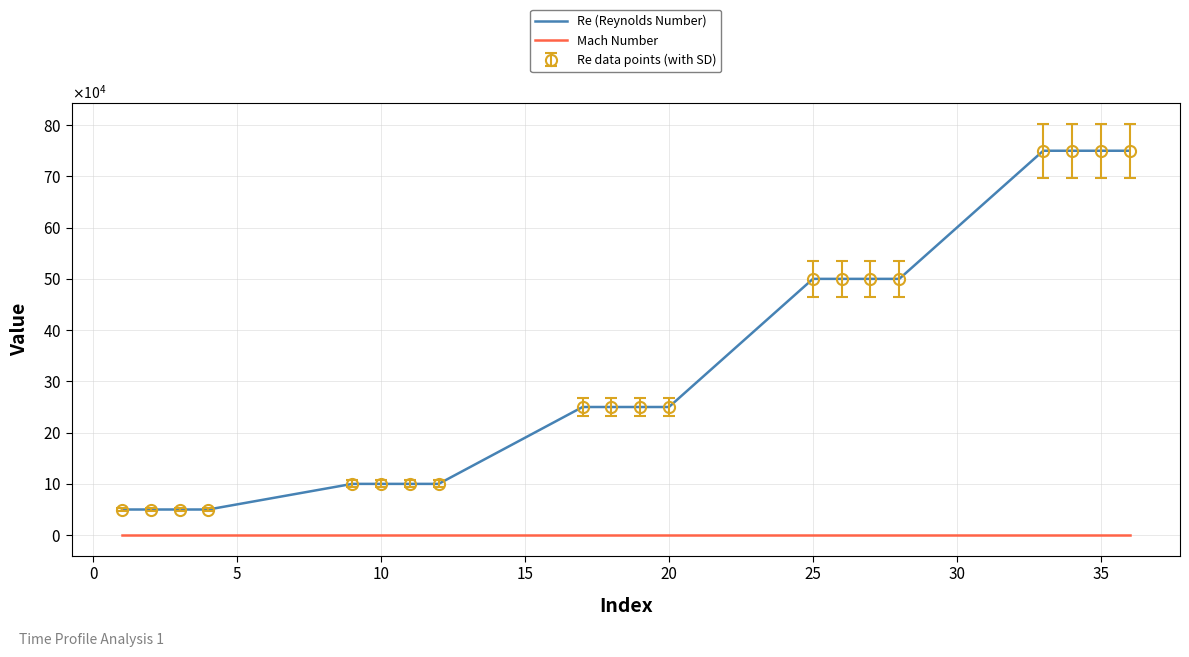

Which series has the largest total across all categories?

Re (Reynolds Number)